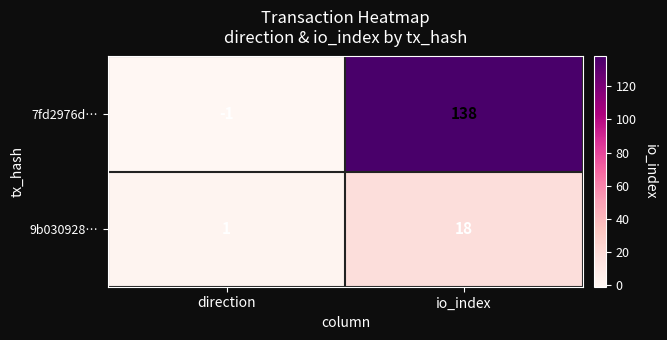

Which series has the widest spread of values?

7fd2976d…